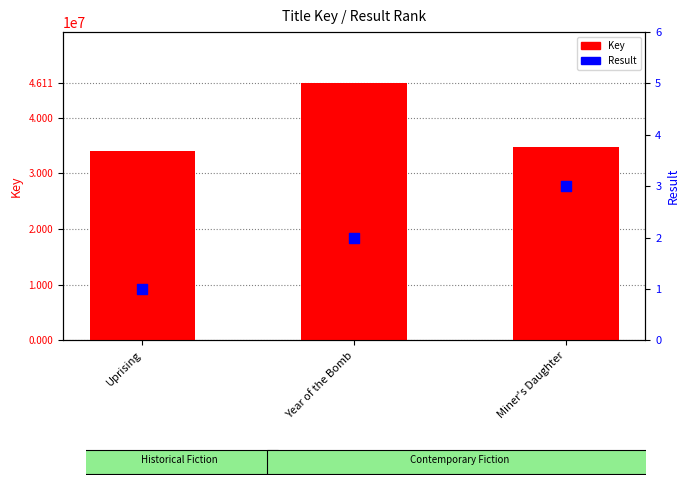

What are all the series names shown in the legend?

Key, Result